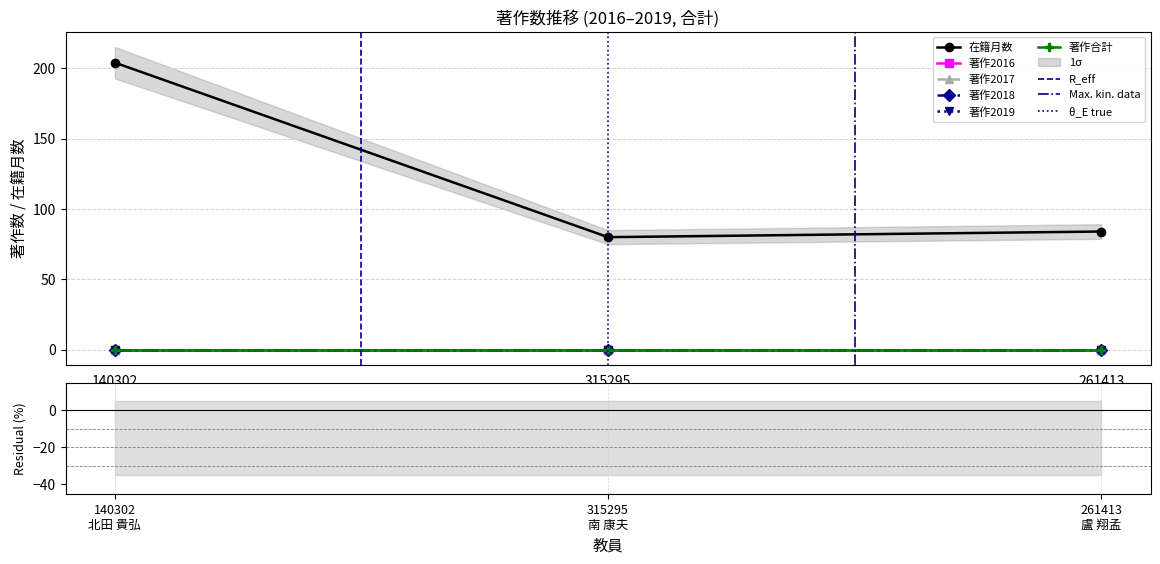

At how many categories does at least one series exceed 192?

1